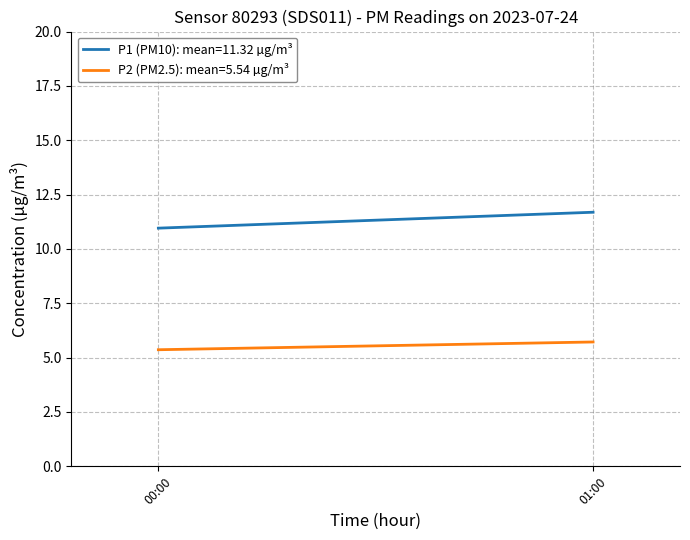

The P2 series shows 1.7 at 17:00. True or false?

False